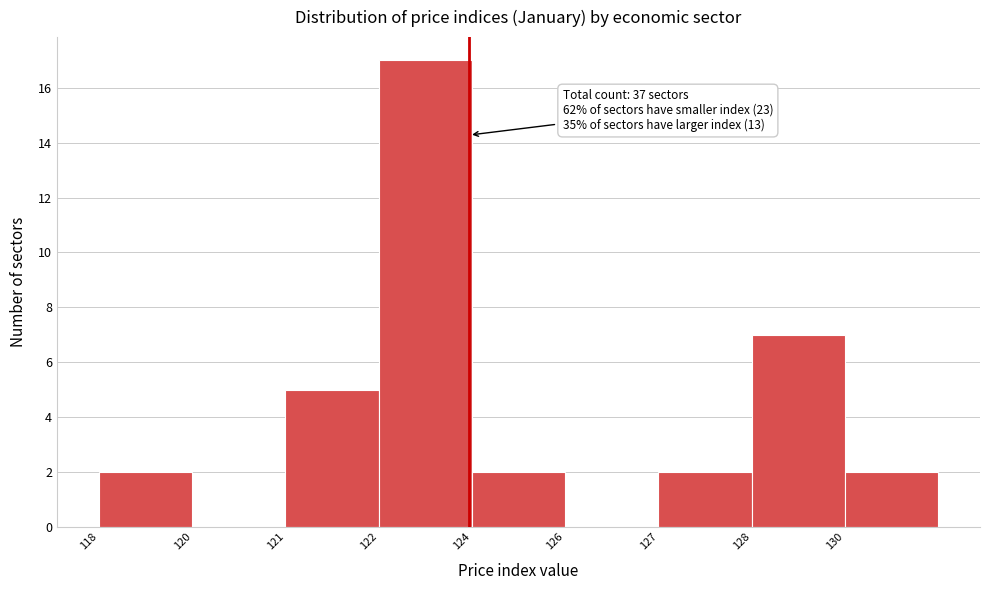

Reading left to right, extract all data points from this chart.

118=2	120=0	121=5	122=17	124=2	126=0	127=2	128=7	130=2